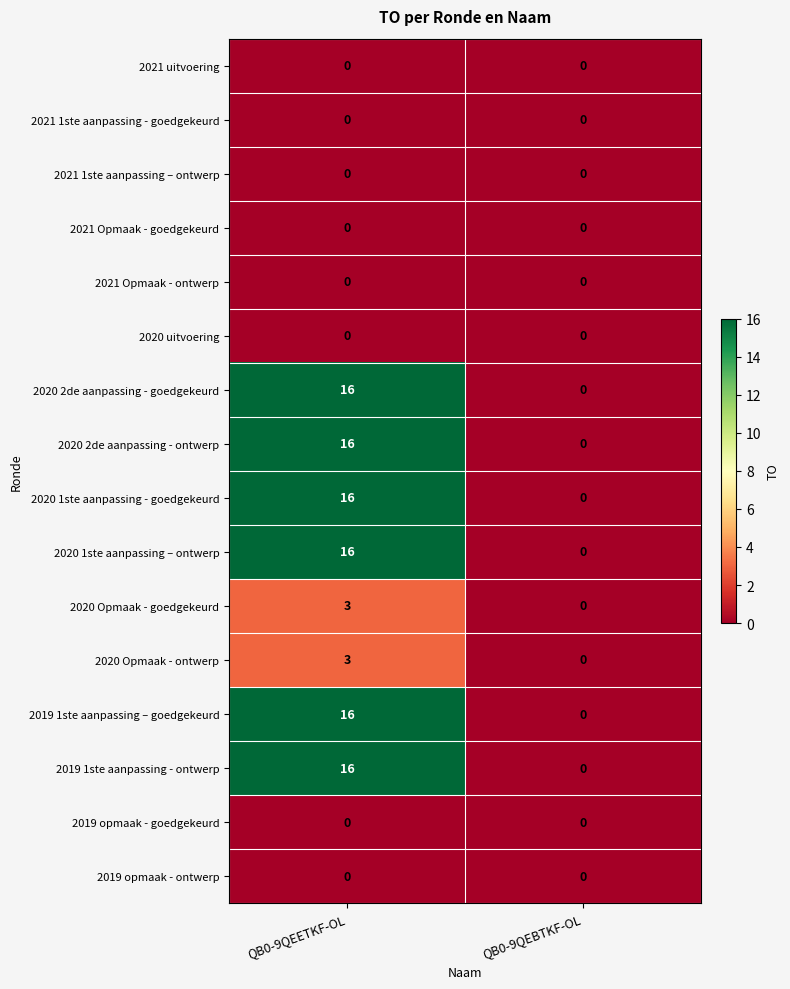

The value of 2021 1ste aanpassing – ontwerp at QB0-9QEBTKF-OL is 0. True or false?

True